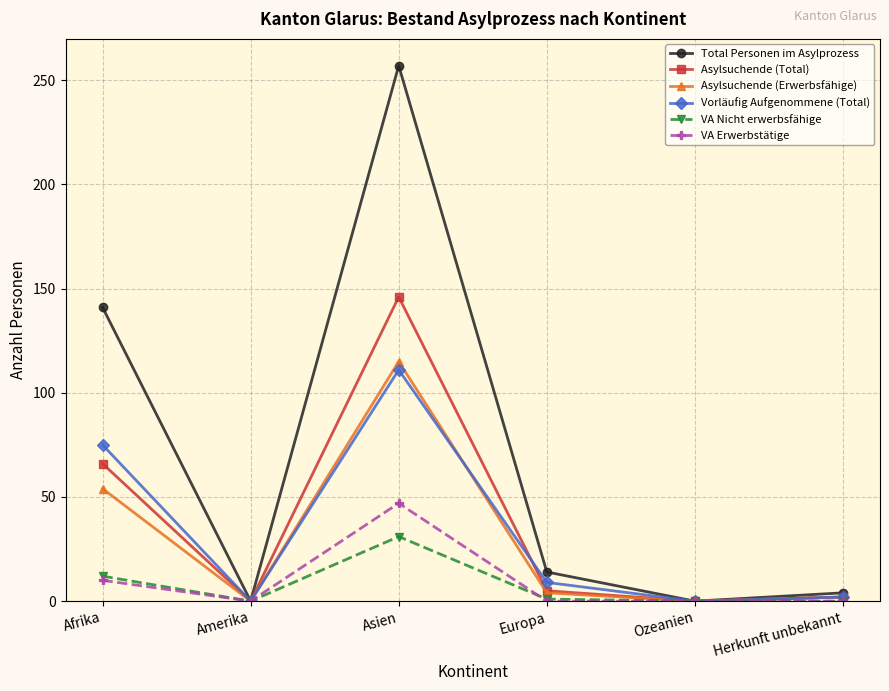

Which series has the largest range (max minus min)?

Total Personen im Asylprozess